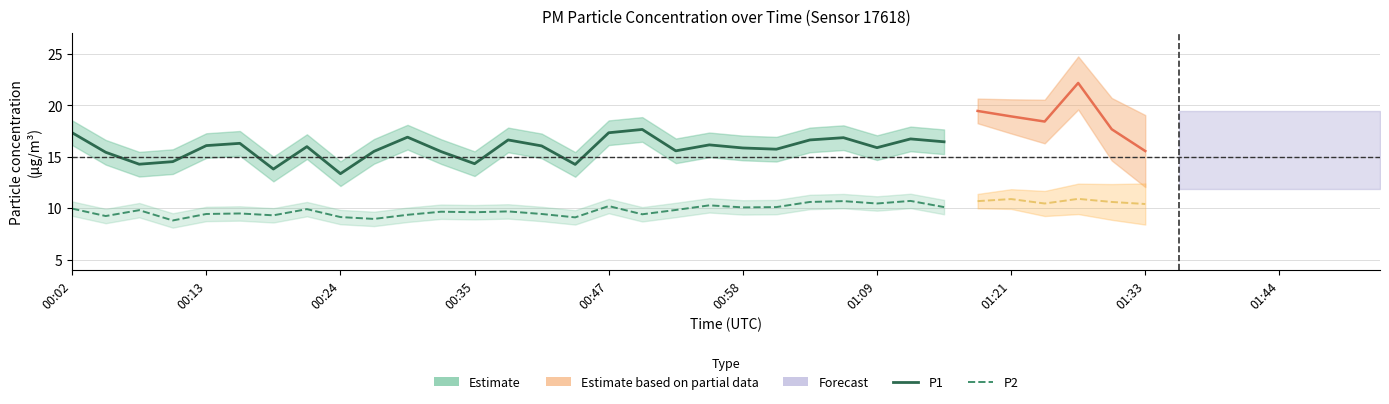

Where is the first local minimum for P1?

00:07